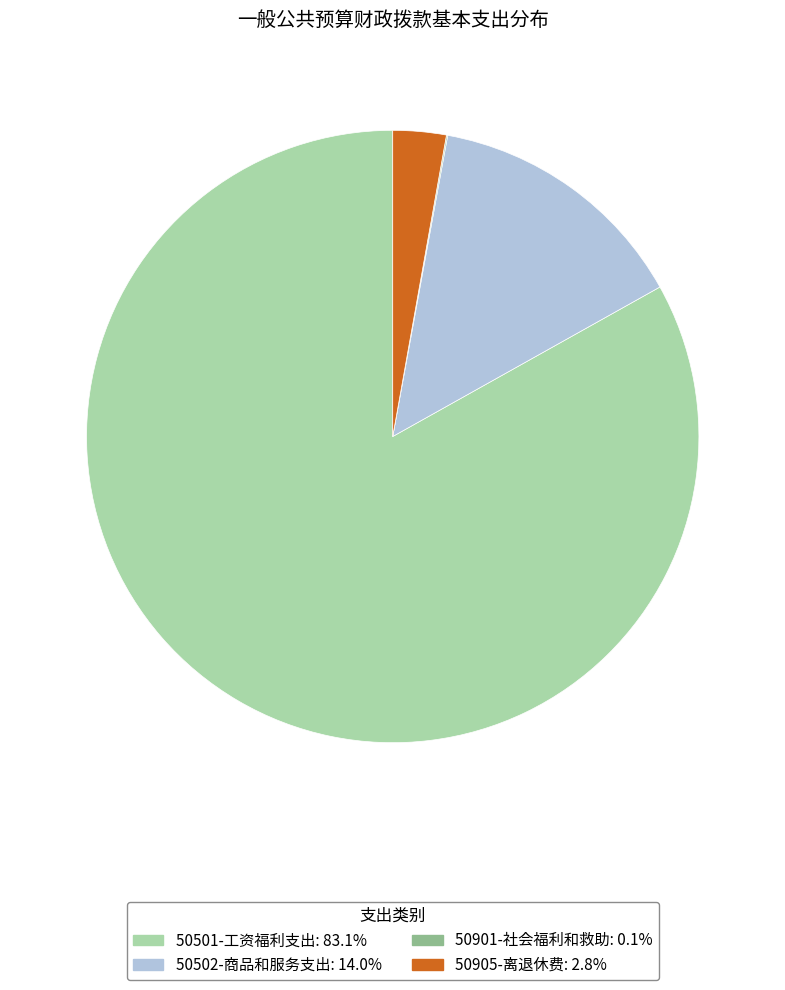

Which has a higher value, 50905-离退休费 or 50502-商品和服务支出?

50502-商品和服务支出